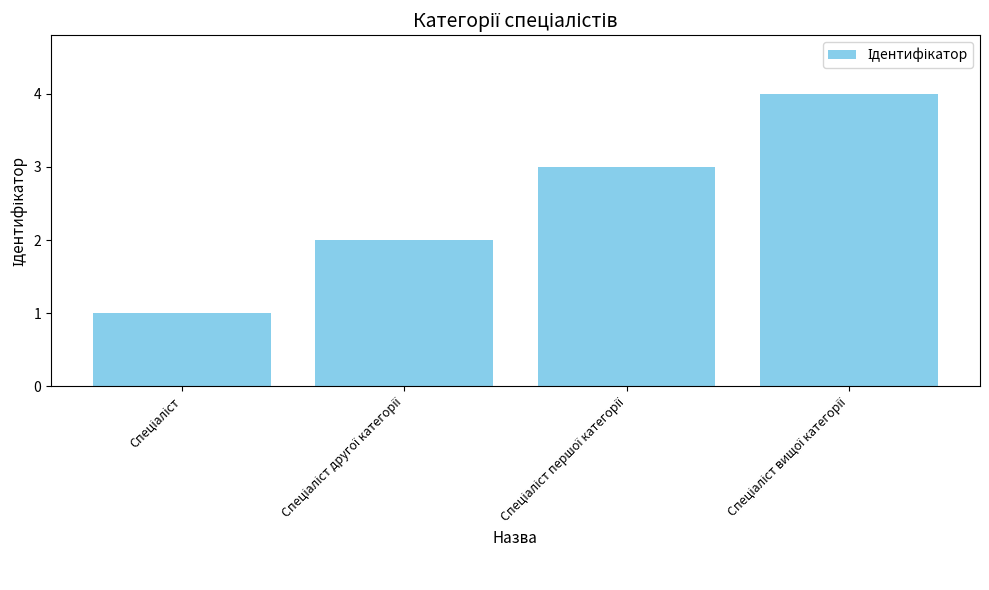

What is the sum of all values?

10